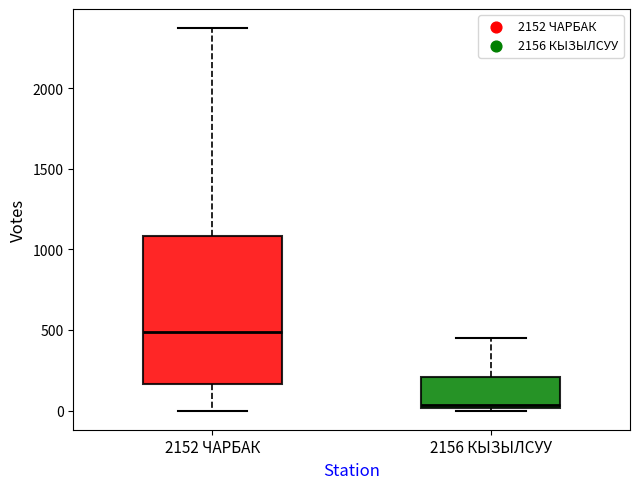

Reading left to right, transcribe this box plot: for each box, give where its median line is, the range the box spans, and where its two whiskers end, as read against the y-axis. The values are not printed on the chart, so give them approximately, as read against the axis.

2152 ЧАРБАК: median 500, box 150 to 1100, whiskers 0 to 2350
2156 КЫЗЫЛСУУ: median 50, box 0 to 200, whiskers 0 to 450